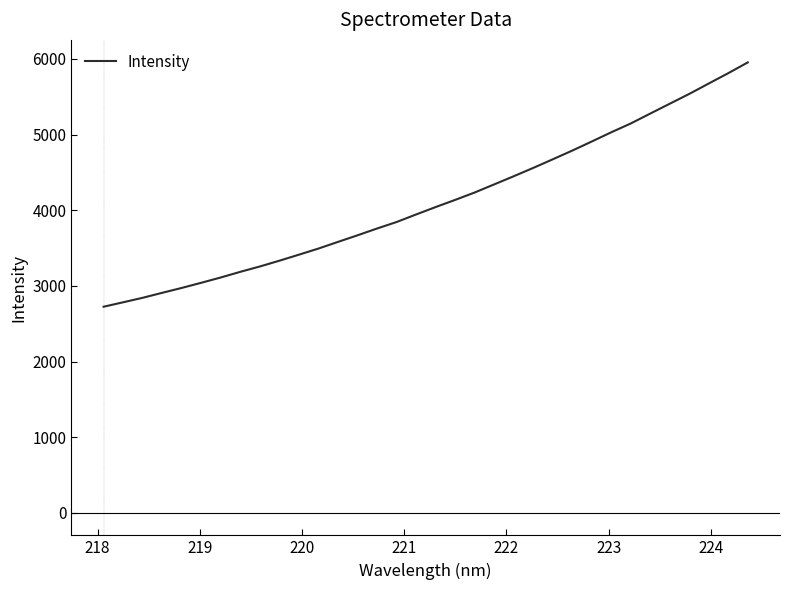

What is the difference between the maximum and minimum values?

3229.6